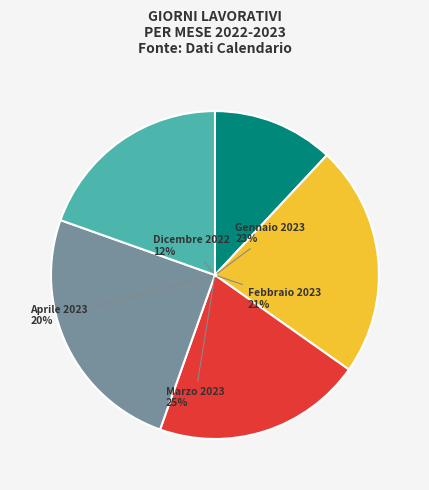

Does any single category account for the majority?

No